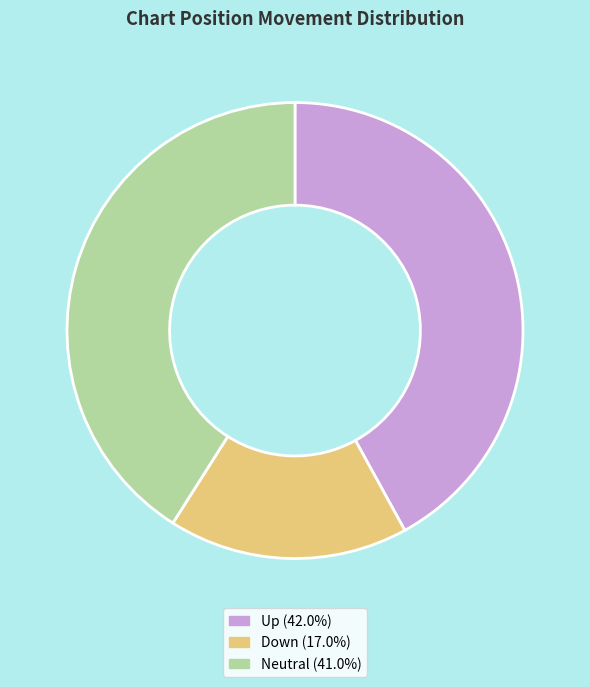

Does any single category account for the majority?

No